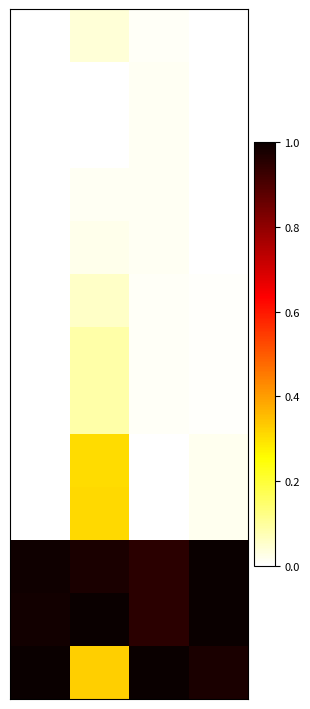

How many data points does each series have?

4